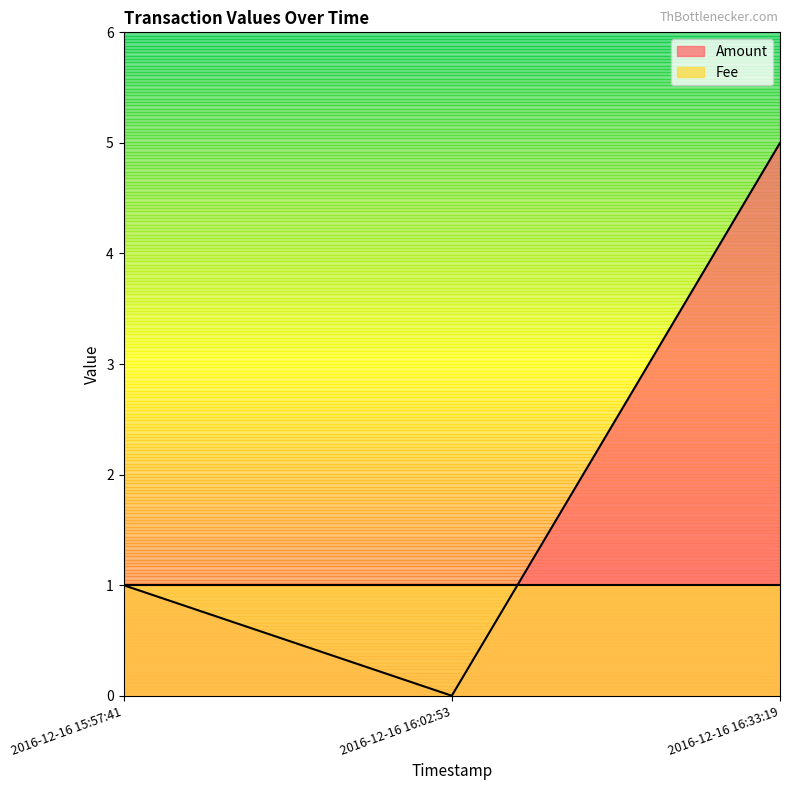

Where is the data nearest to the value 2?

2016-12-16 15:57:41